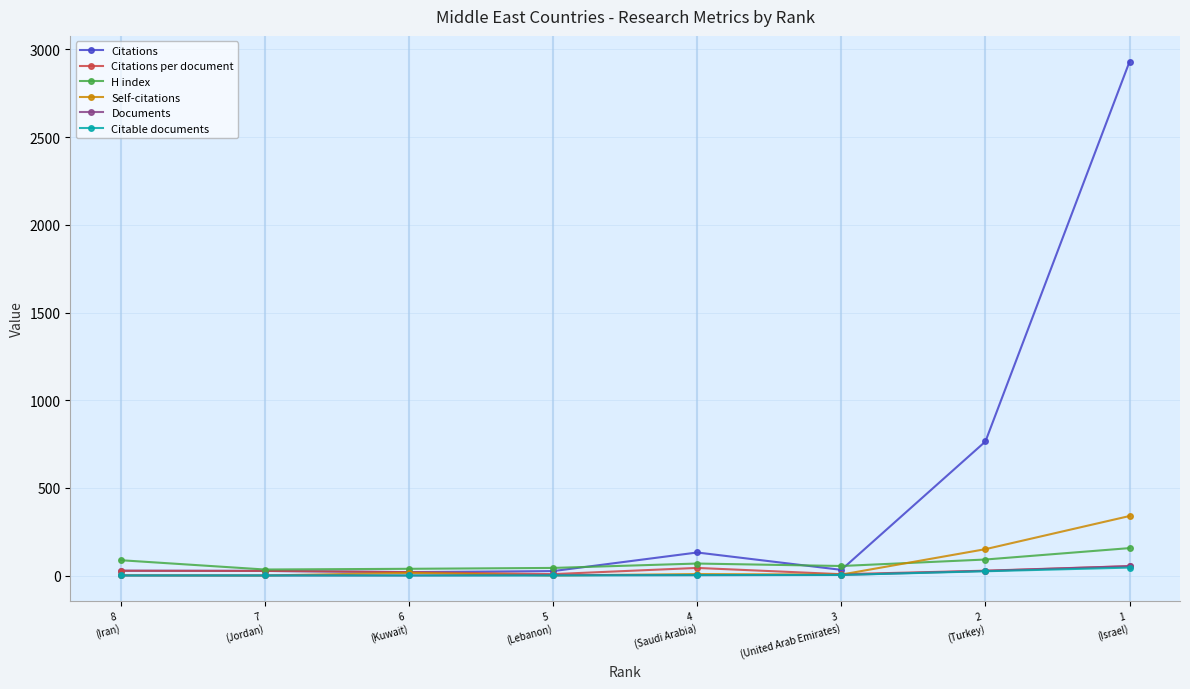

What is the lowest value of the Citations per document series?

8.2